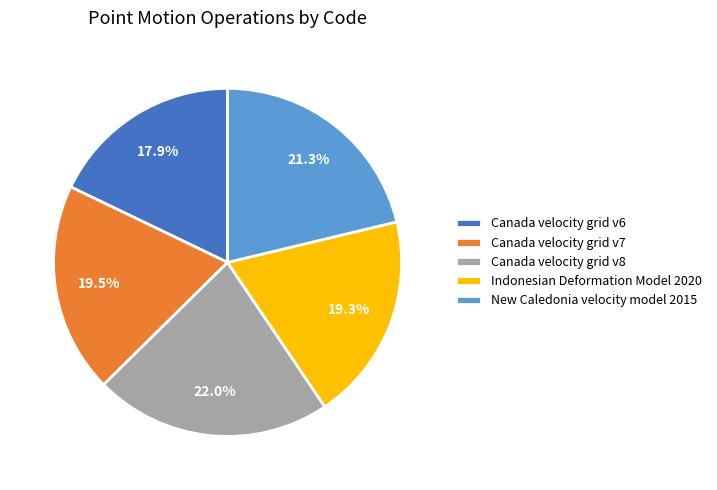

What percentage is the New Caledonia velocity model 2015 slice, to the nearest percent?

21%